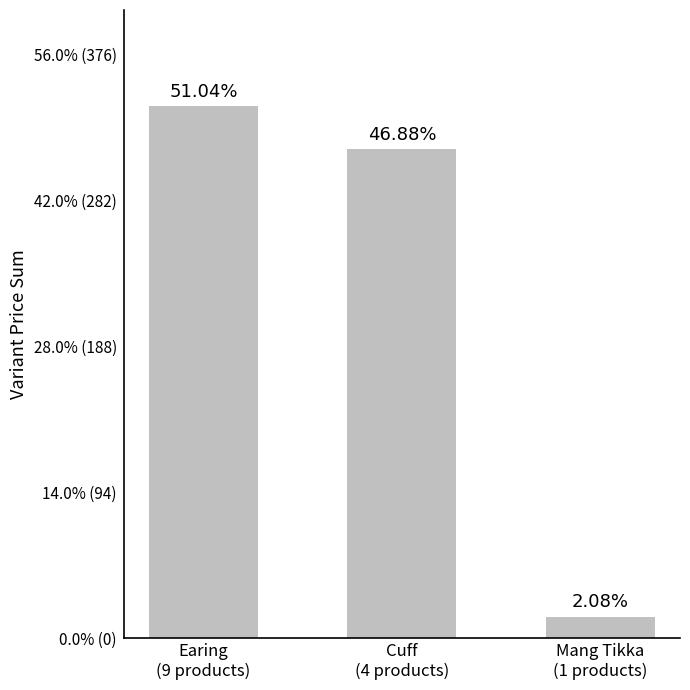

Rank the categories by value from lowest to highest.

Mang Tikka
(1 products), Cuff
(4 products), Earing
(9 products)